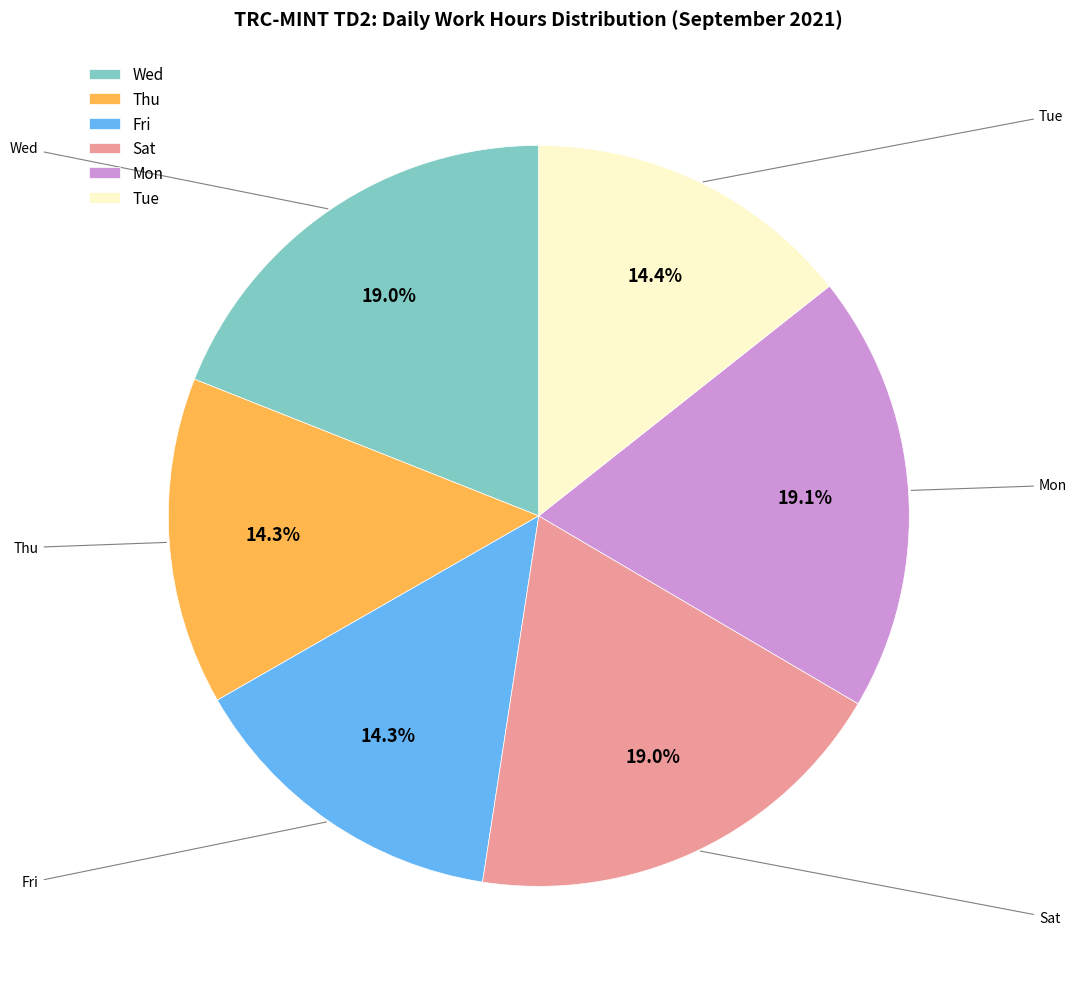

Count the number of slices in the pie.

6